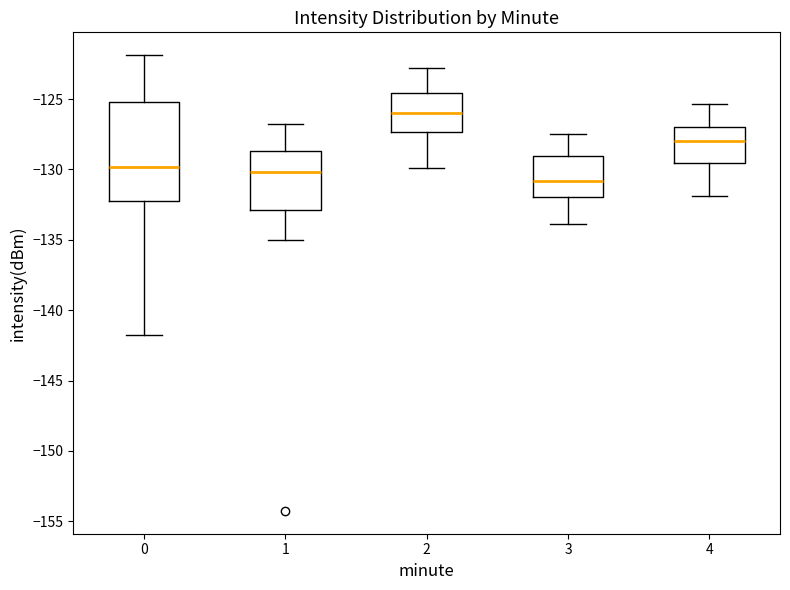

Where does the upper whisker of the box at x = 2 end on the y-axis? The values are not printed on the chart, so give them approximately, as read against the axis.

-123.0